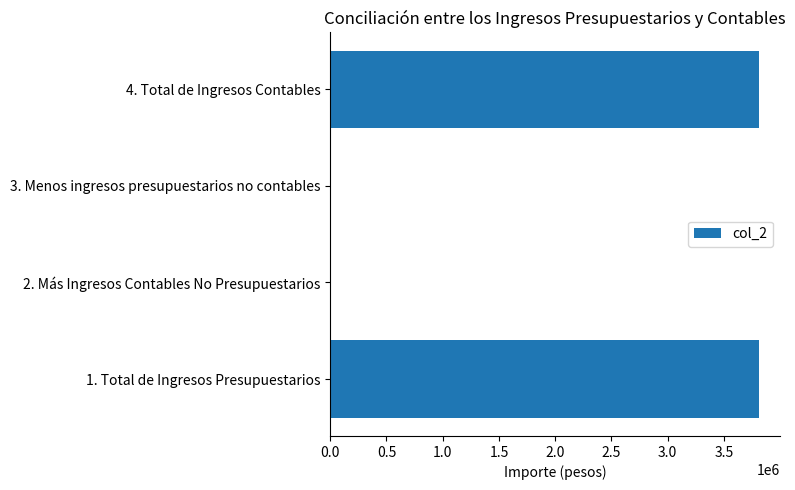

How many categories are shown in the chart?

4